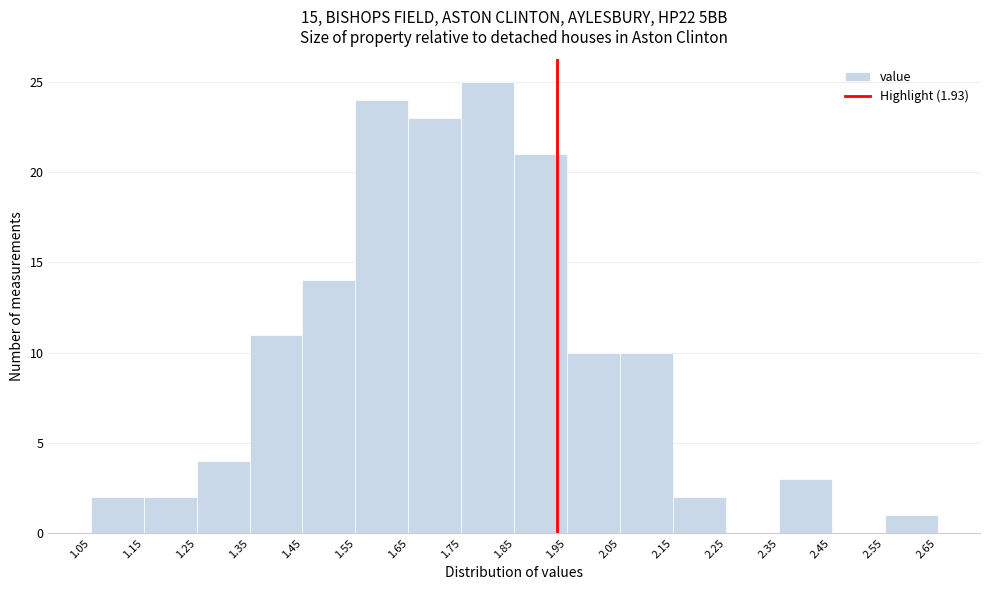

Over which range of the x-axis is the bar tallest?

1.75 to 1.85